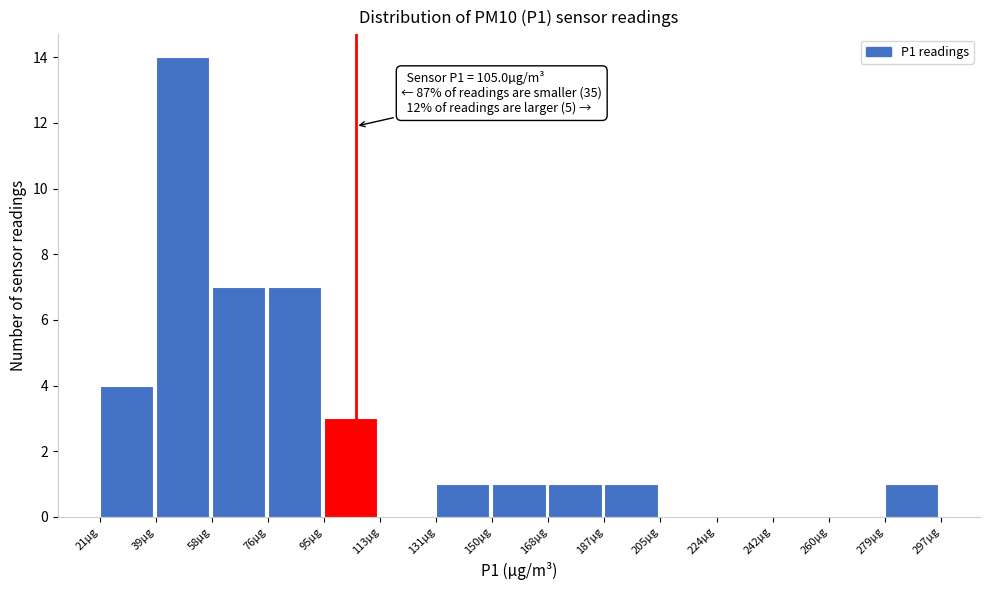

Over which range of the x-axis is the bar tallest?

40 to 58